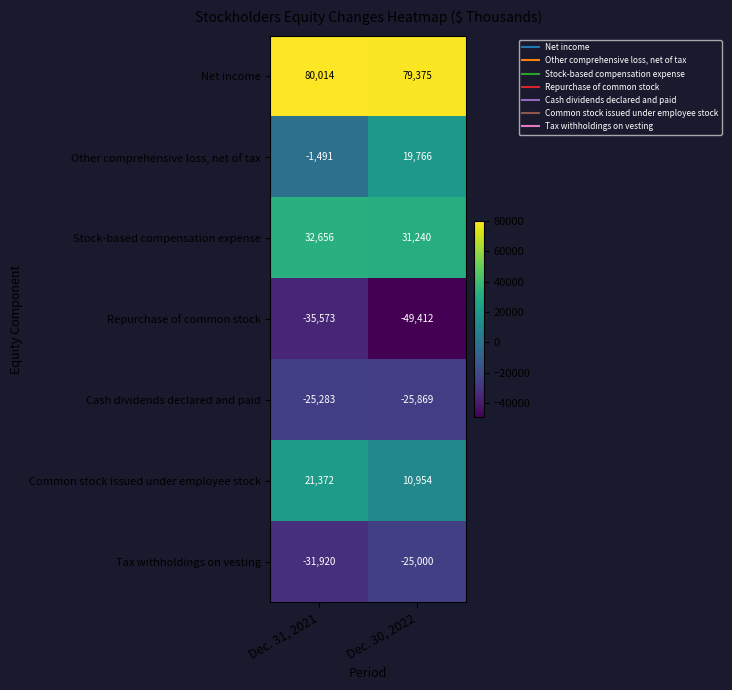

The Stock-based compensation expense series shows 31240 at Dec. 30, 2022. True or false?

True